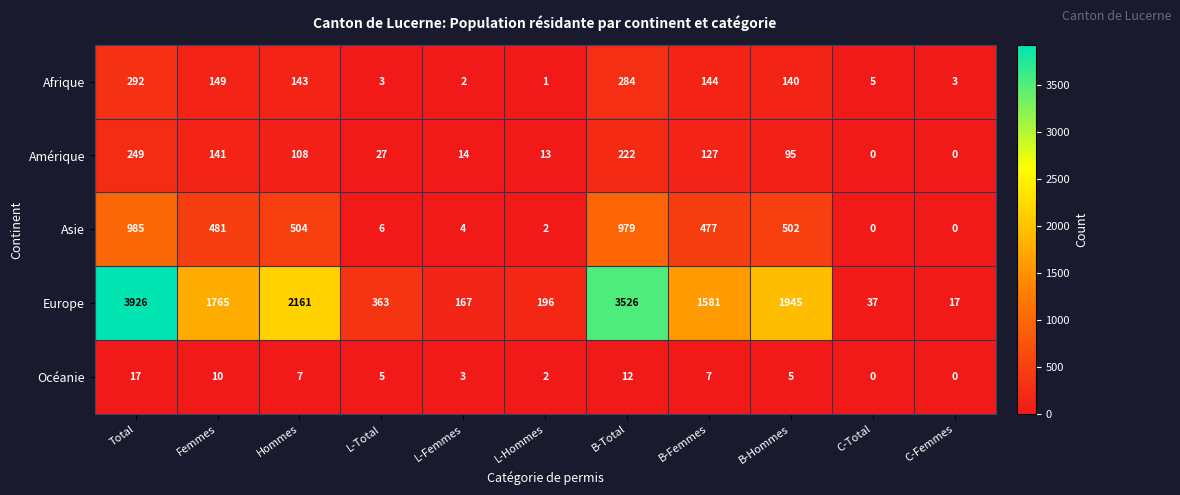

What is the total value across all series at Hommes?

2923